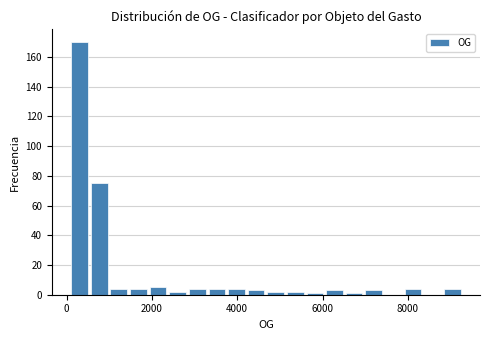

Around what value on the x-axis is the tallest bar? Give the approximate position of its centre, as read against the axis.

400